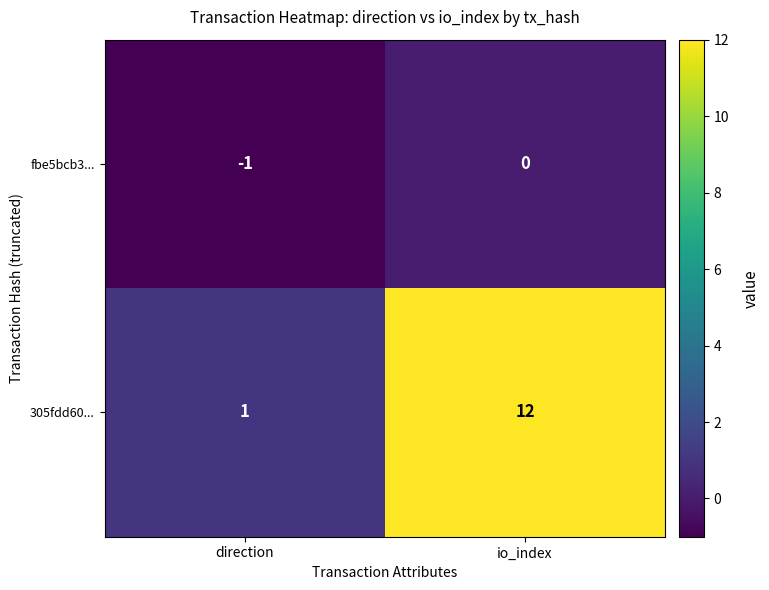

Which category has the highest value in the 305fdd60... series?

io_index